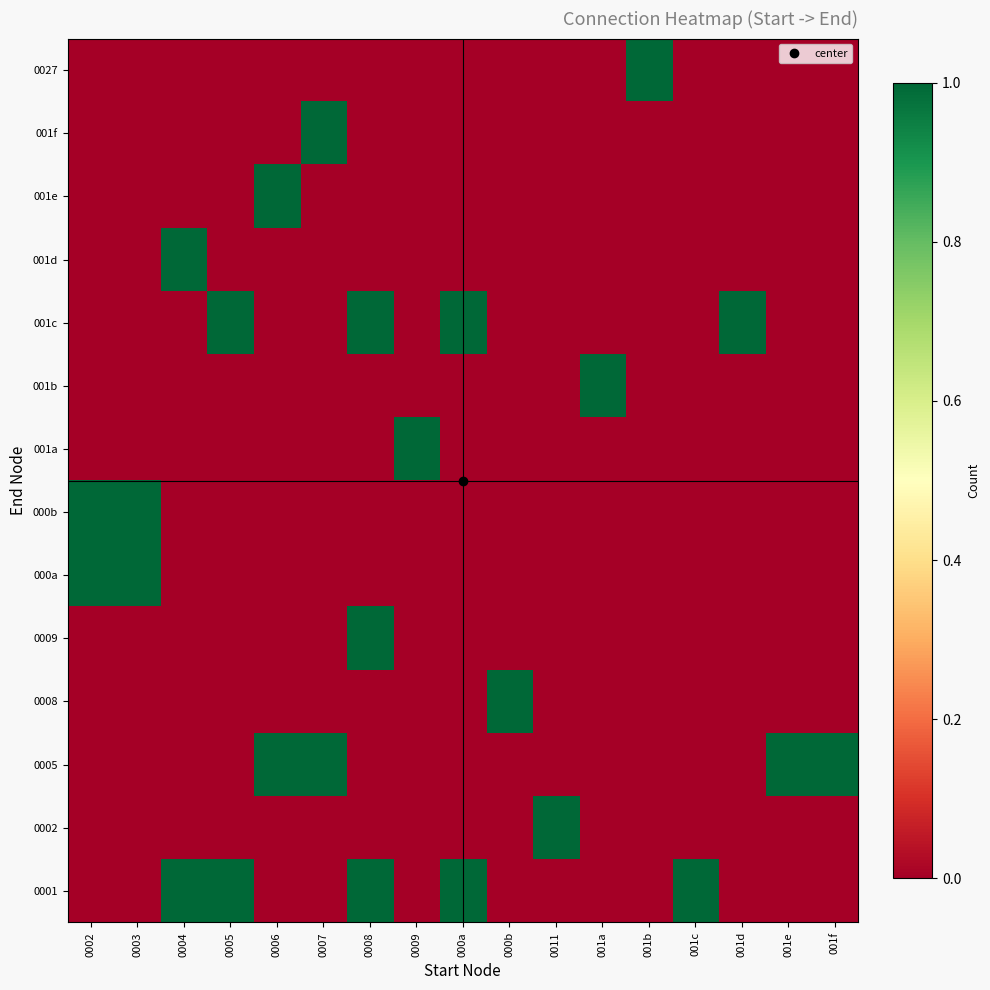

Which series has the largest range (max minus min)?

0001